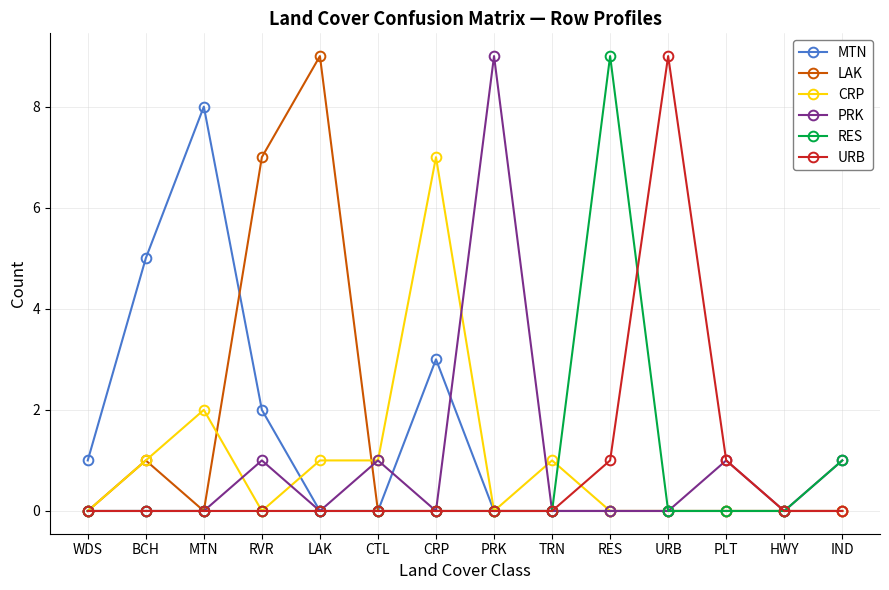

What position from the right is LAK?

10